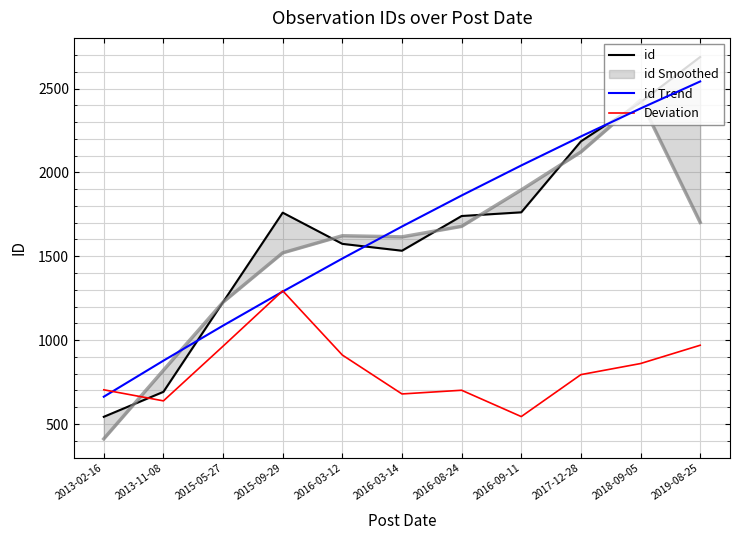

Is it true that id equals 1533.0 at 2016-03-14?

True